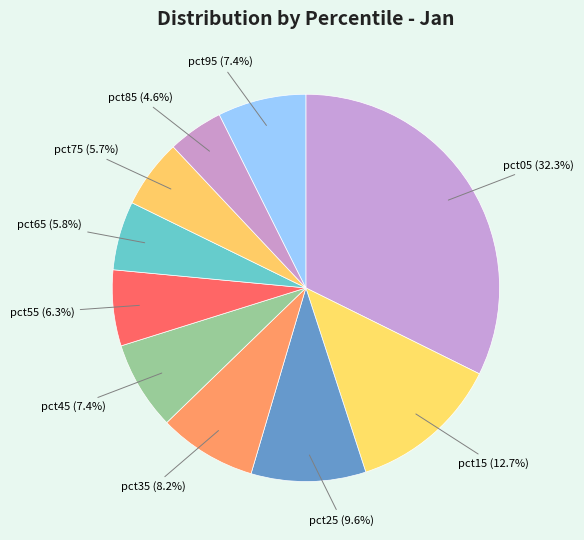

Is the sum of pct35 and pct15 greater than half?

No